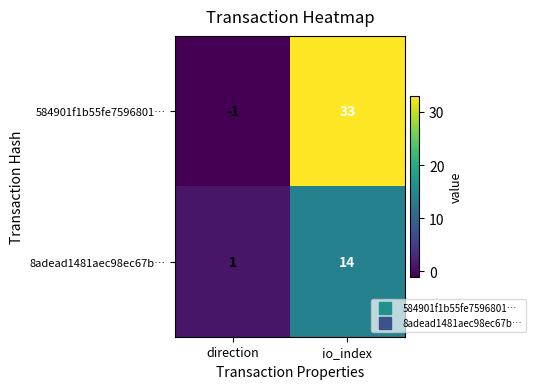

Which series has the largest range (max minus min)?

584901f1b55fe7596801…